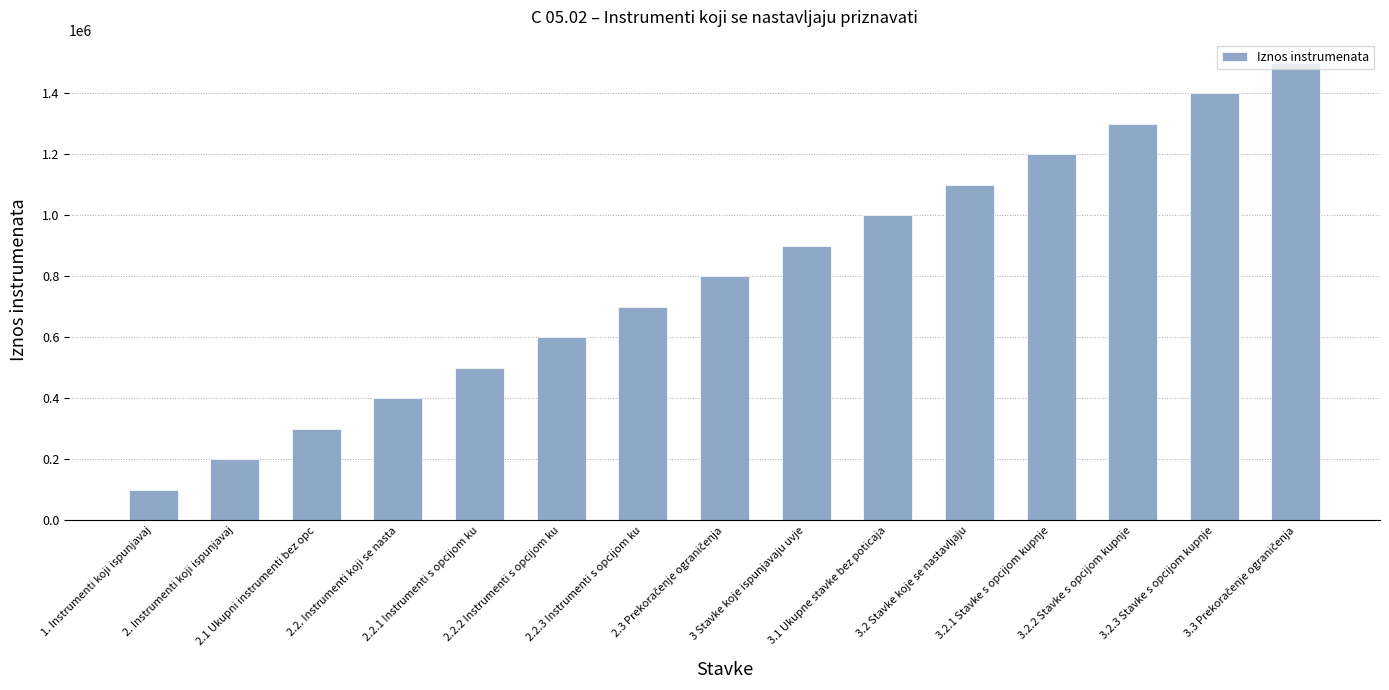

What is the sum of all values?

12000150